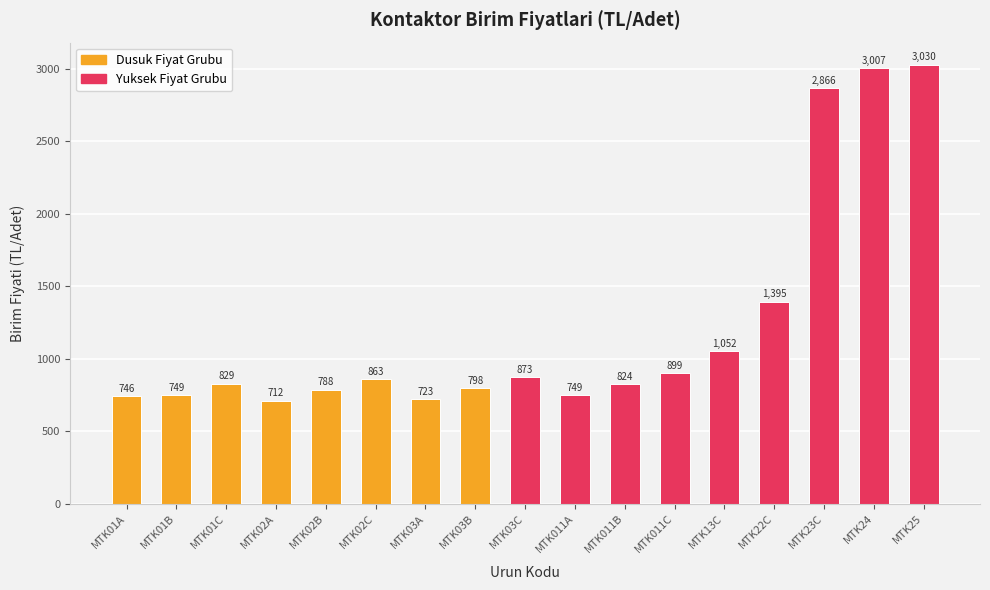

What is the difference between the second highest and minimum values?

2294.2